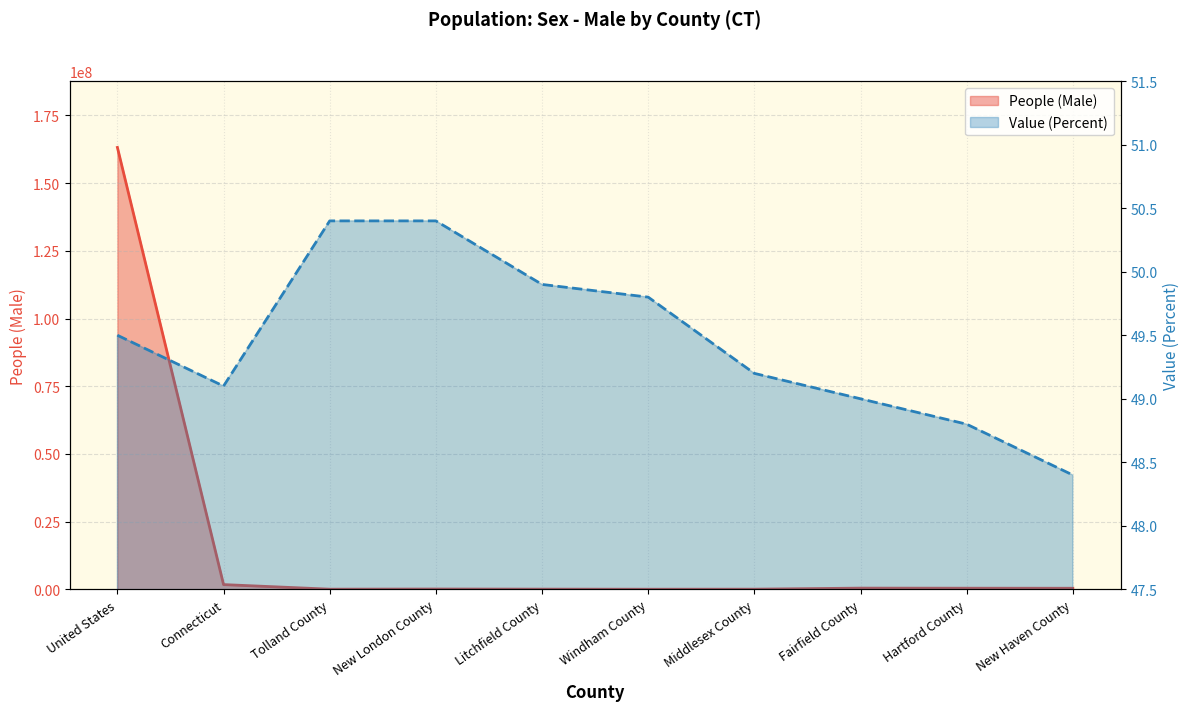

Reading left to right, extract all data points from this chart.

People (Male): 163206615.0	1768860.0	75675.0	135514.0	92370.0	58073.0	80905.0	468448.0	438965.0	418910.0
Value (Percent): 49.5	49.1	50.4	50.4	49.9	49.8	49.2	49.0	48.8	48.4